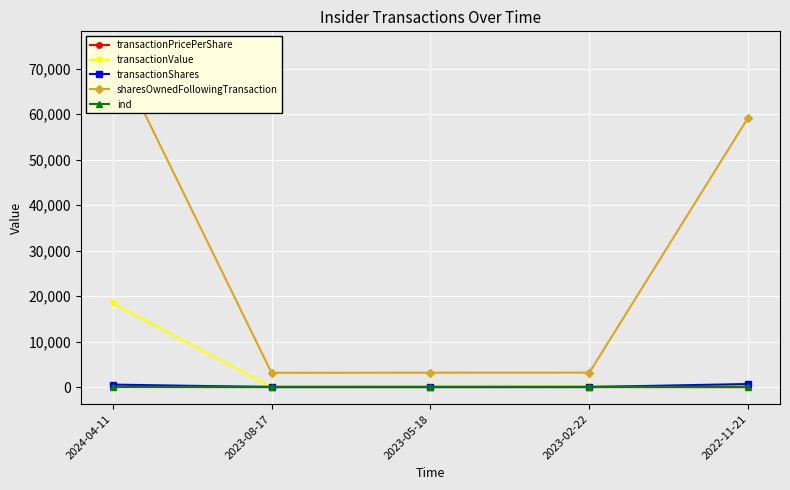

What is the difference between the maximum and minimum values in the ind series?

11.0